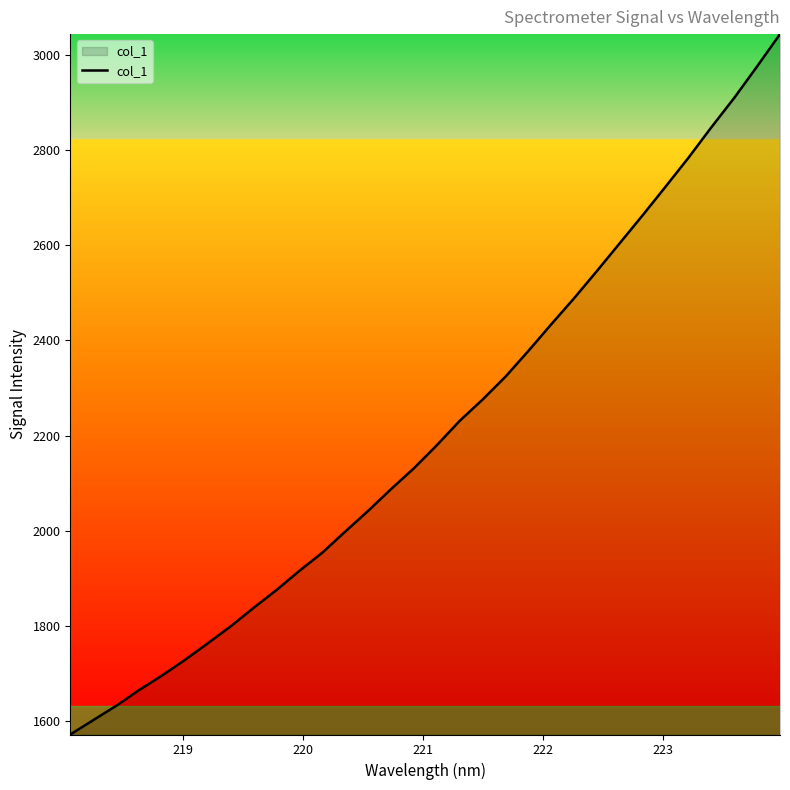

What is the difference between the maximum and minimum values?

1470.8